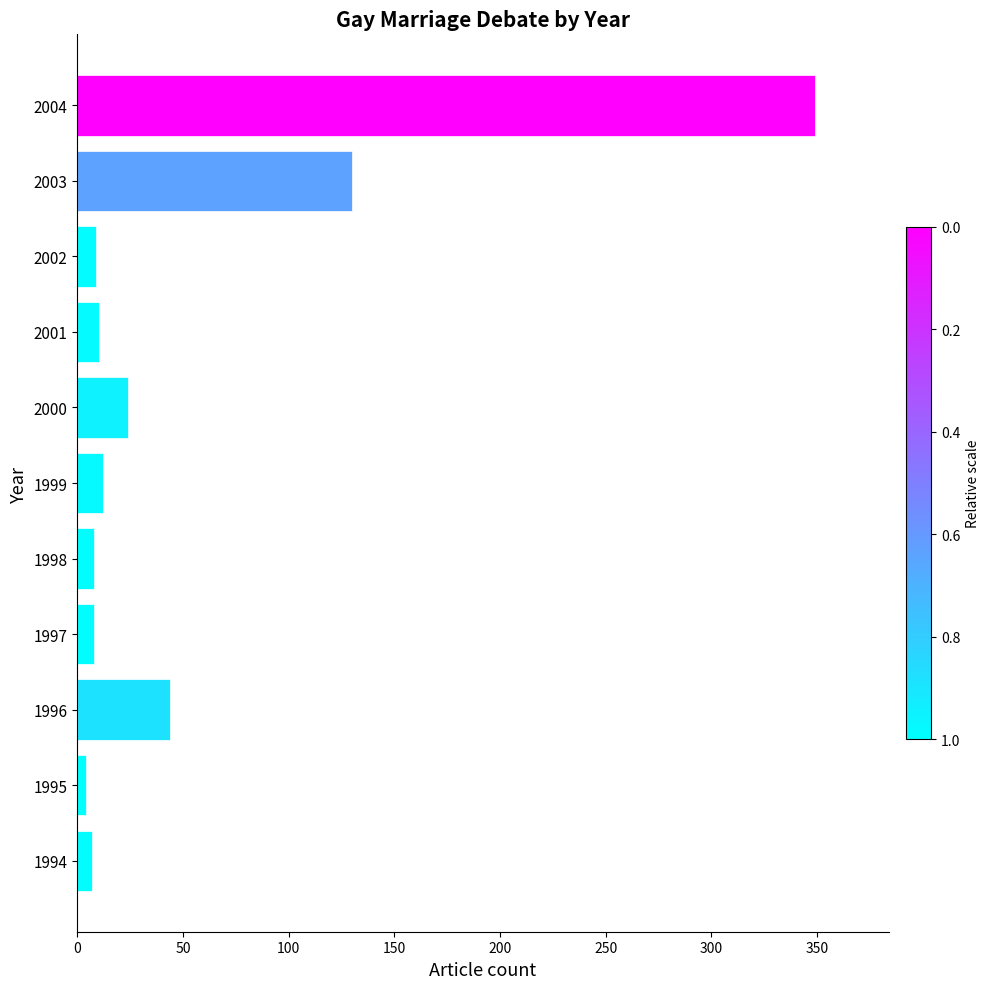

What is the change in value from 1996 to 1999?

-32